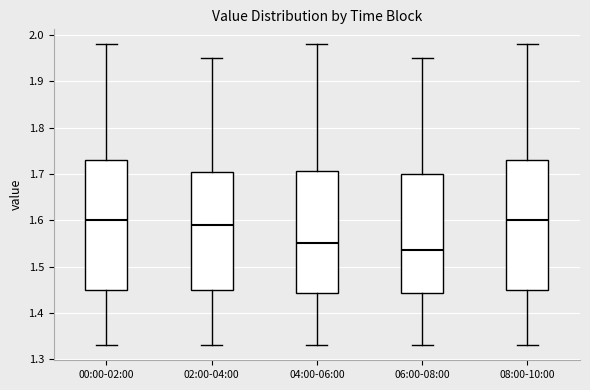

Where is the lower edge of the box for 00:00-02:00 on the y-axis? The values are not printed on the chart, so give them approximately, as read against the axis.

1.45